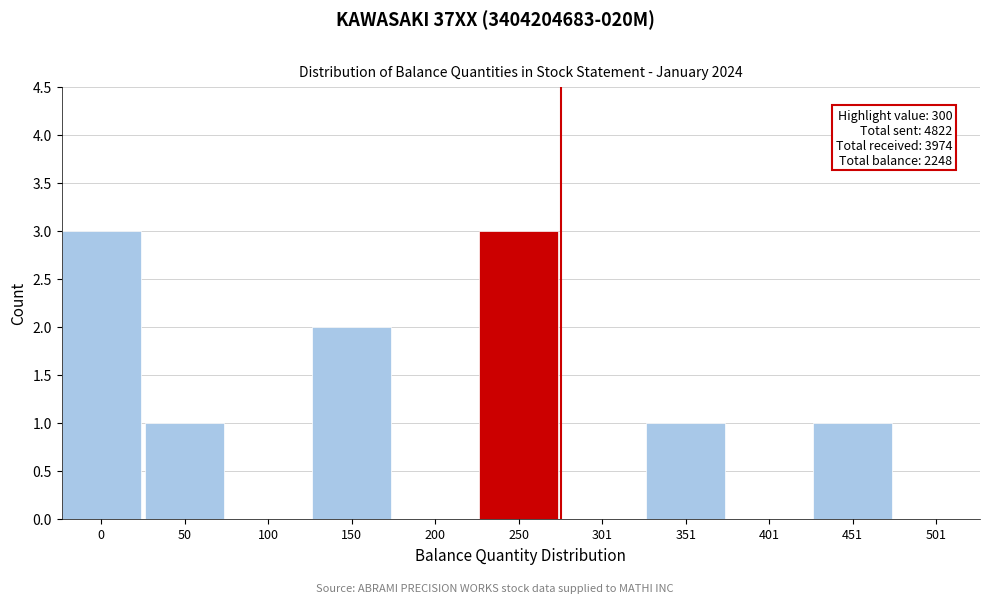

Reading left to right, list all the values displayed in this chart.

0=3	50=1	100=0	150=2	200=0	250=3	301=0	351=1	401=0	451=1	501=0